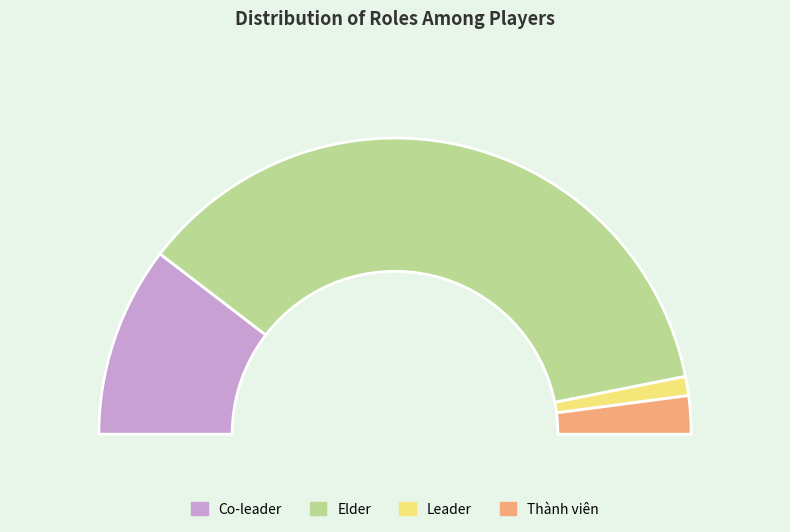

Is Vai trò: Leader the majority of the pie?

No